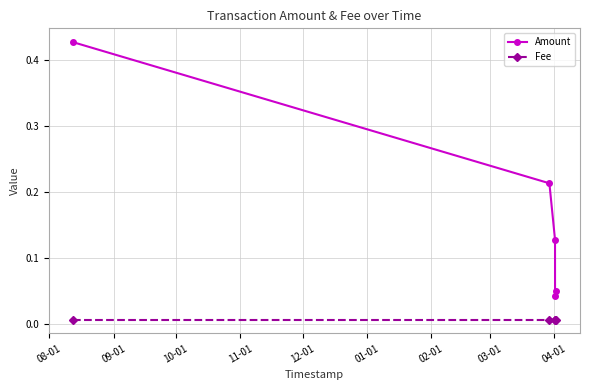

How many Amount values are between 0 and 1?

5